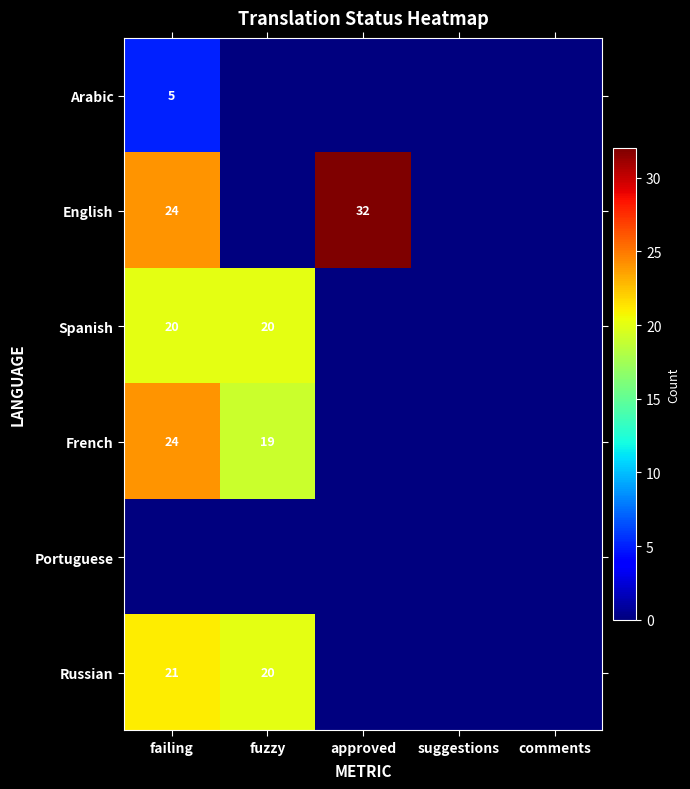

Is it true that Spanish equals 13 at failing?

False